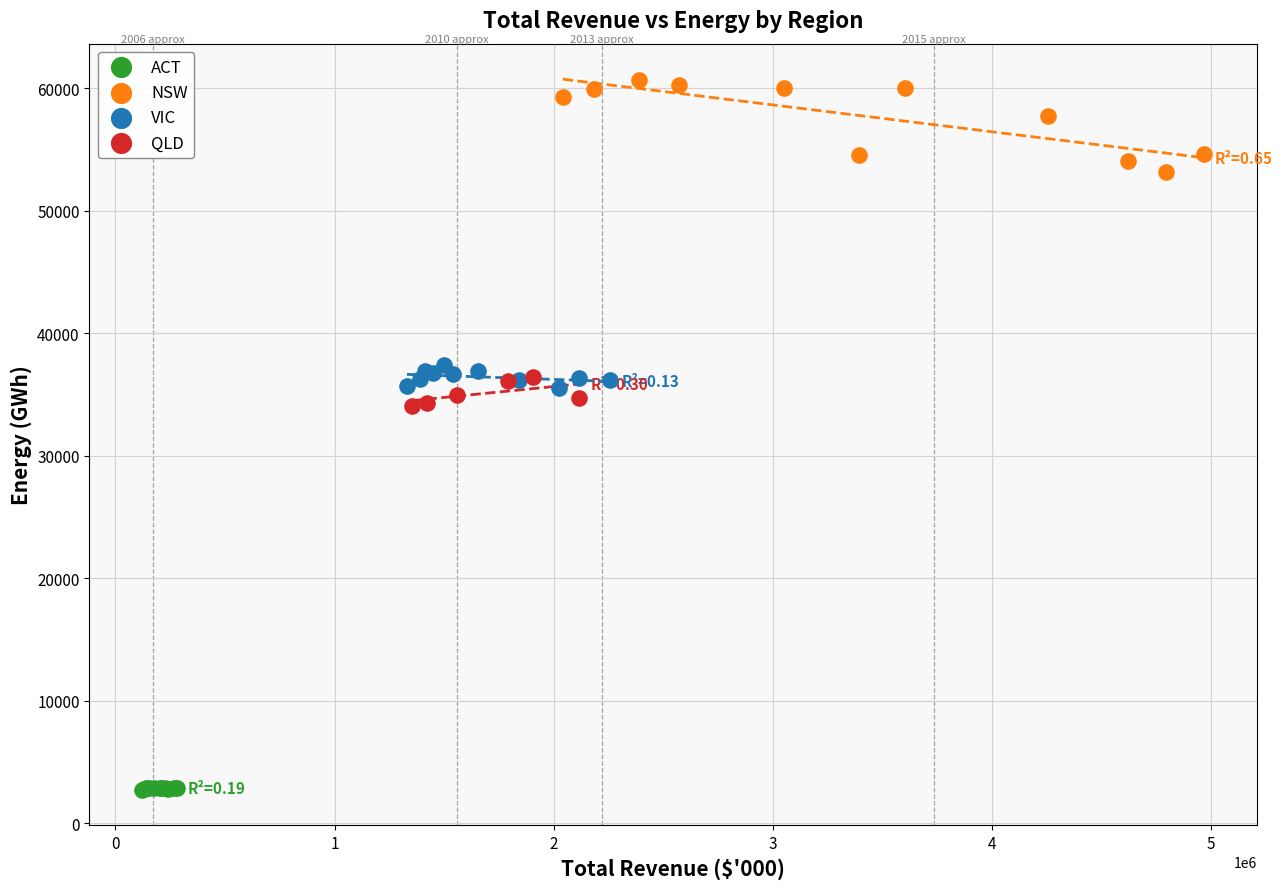

Which series reaches the minimum Y coordinate?

ACT